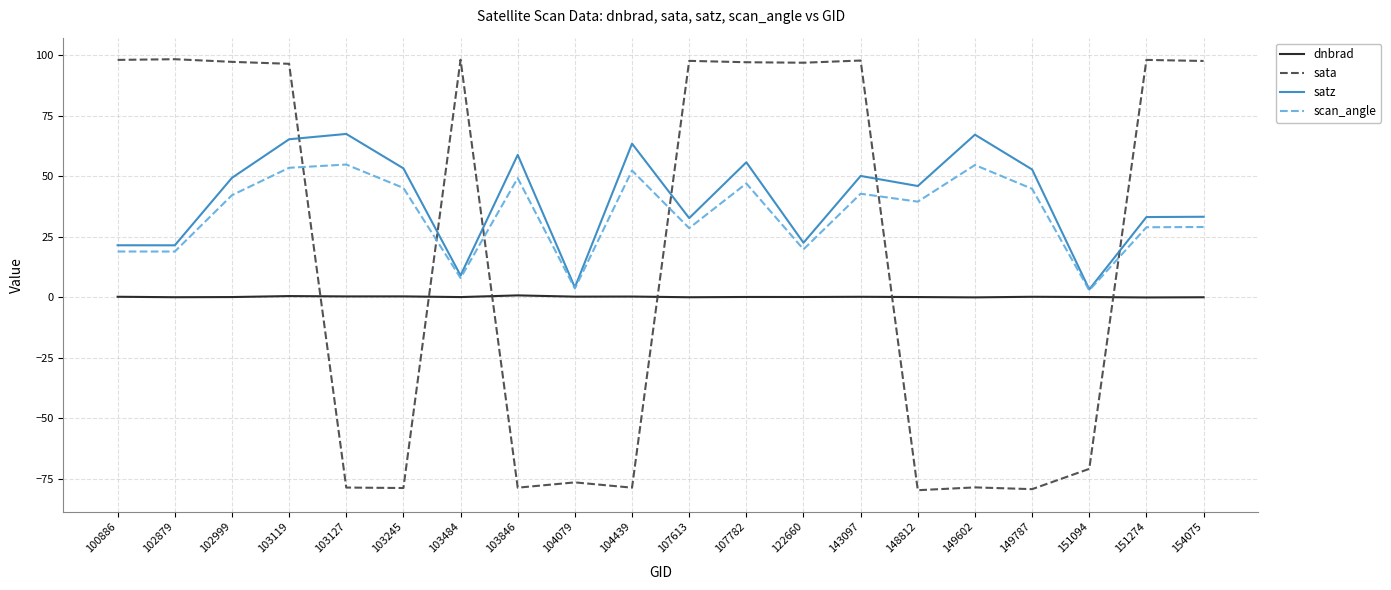

Is it true that sata equals 48.0 at 100886?

False